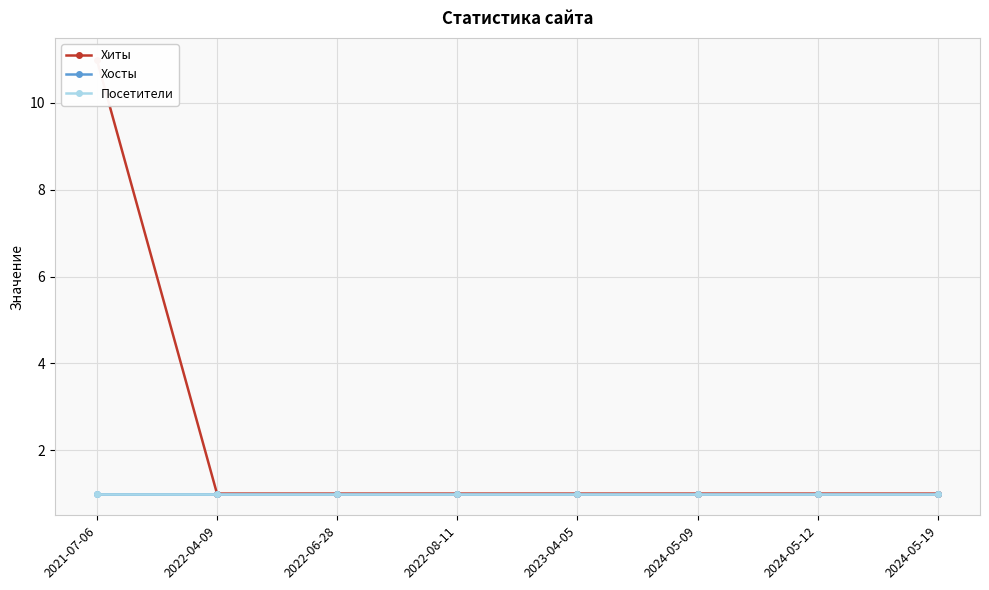

List the series in order of their peak value, highest first.

Хиты, Хосты, Посетители